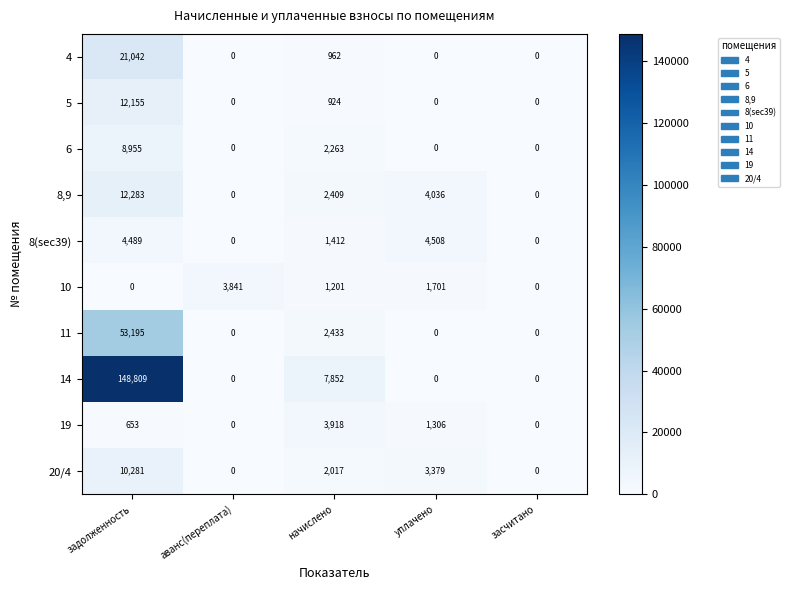

At which category is the sum across all series the highest?

задолженность